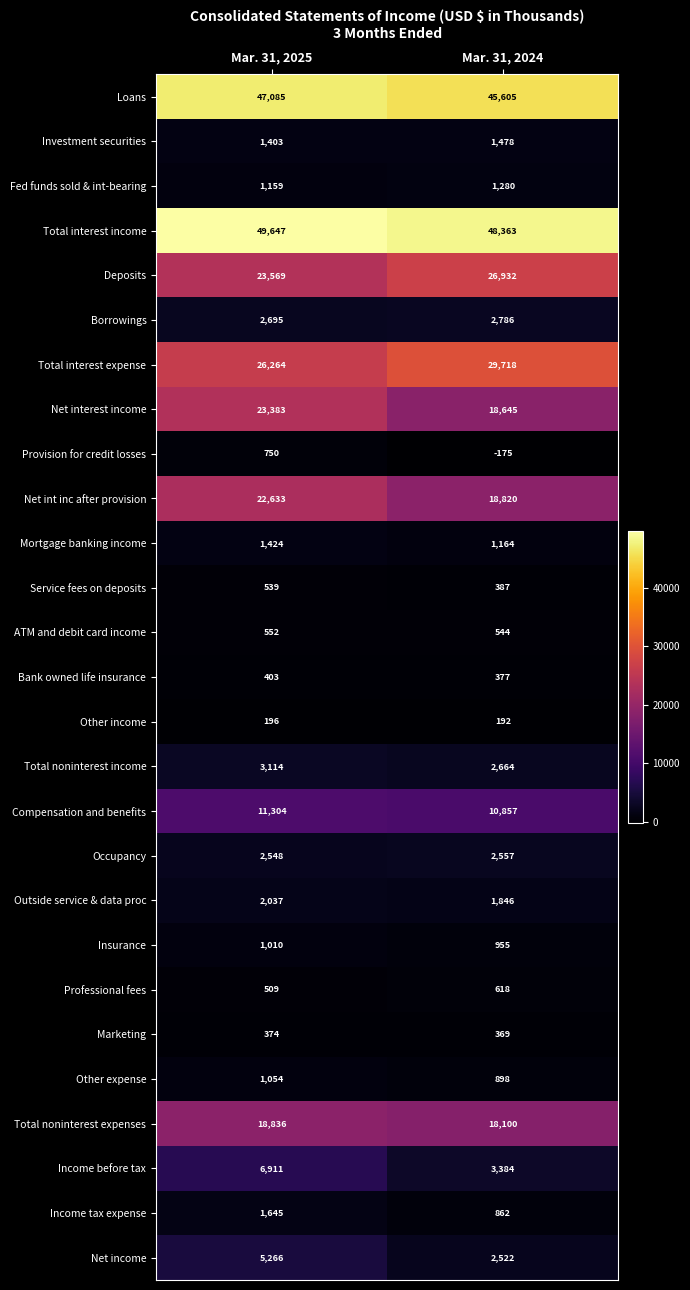

The Income tax expense series shows 2745 at Mar. 31, 2025. True or false?

False